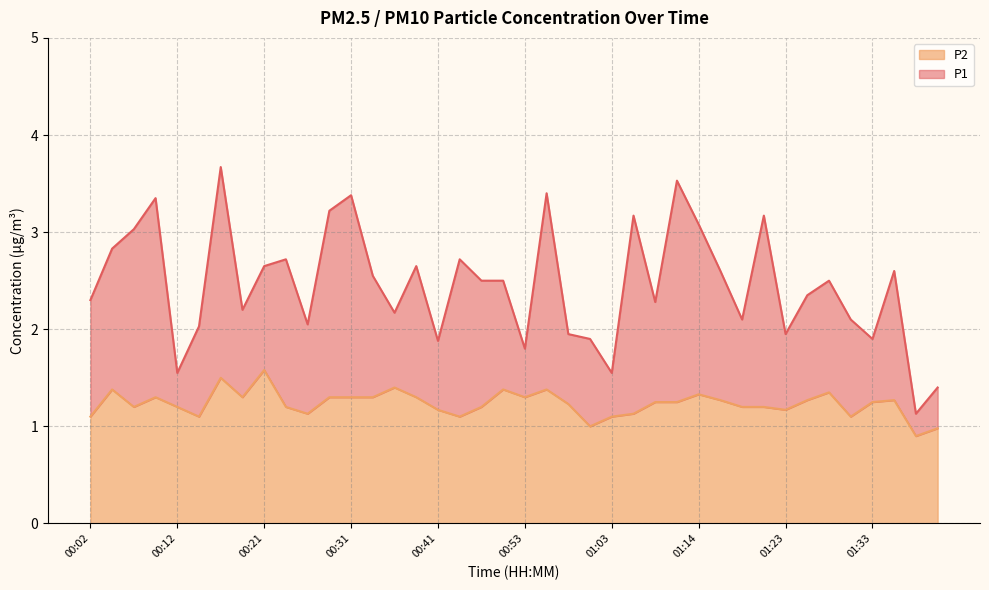

What is the maximum value for P1?

3.7